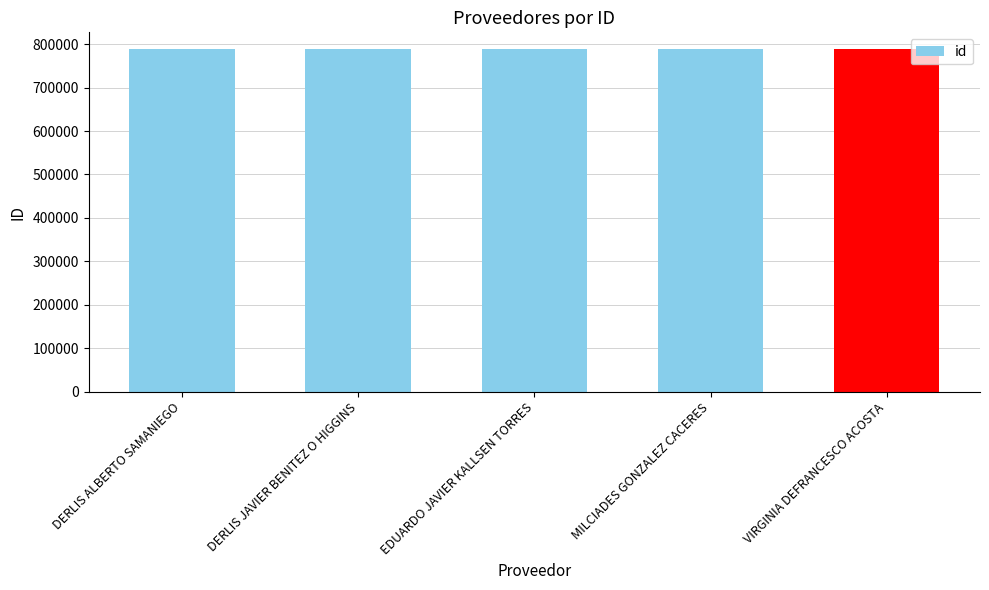

What is the label of the 1st bar from the left?

DERLIS ALBERTO SAMANIEGO